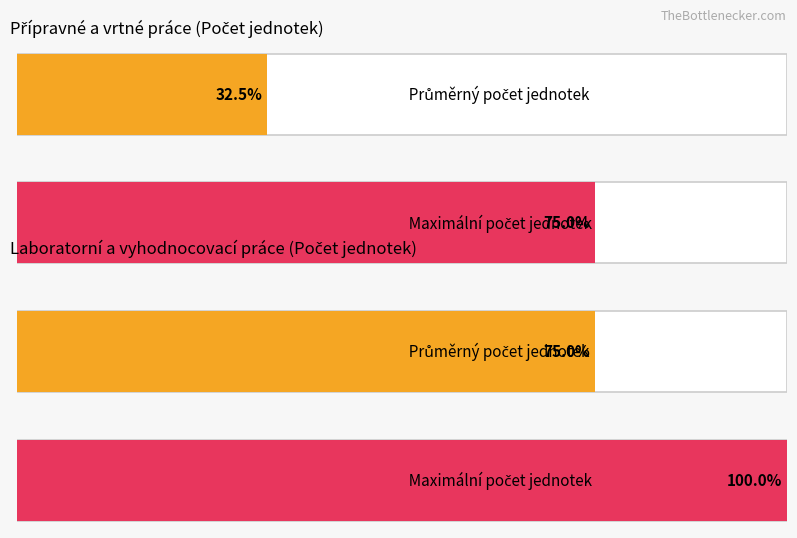

True or false: the data shows 0 at zajištění podkladů, rešerše.

False